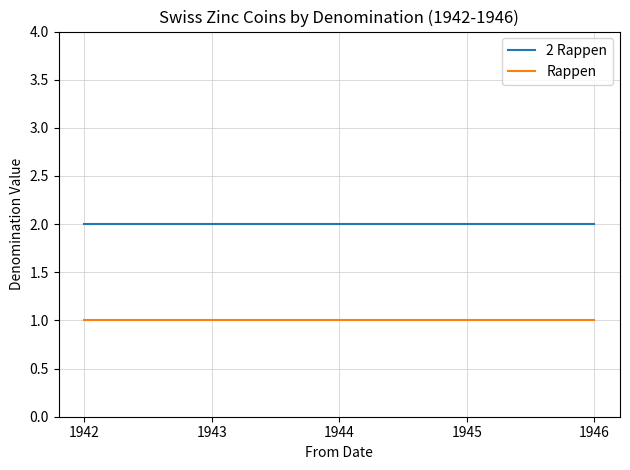

True or false: Rappen and 2 Rappen intersect in this chart.

False